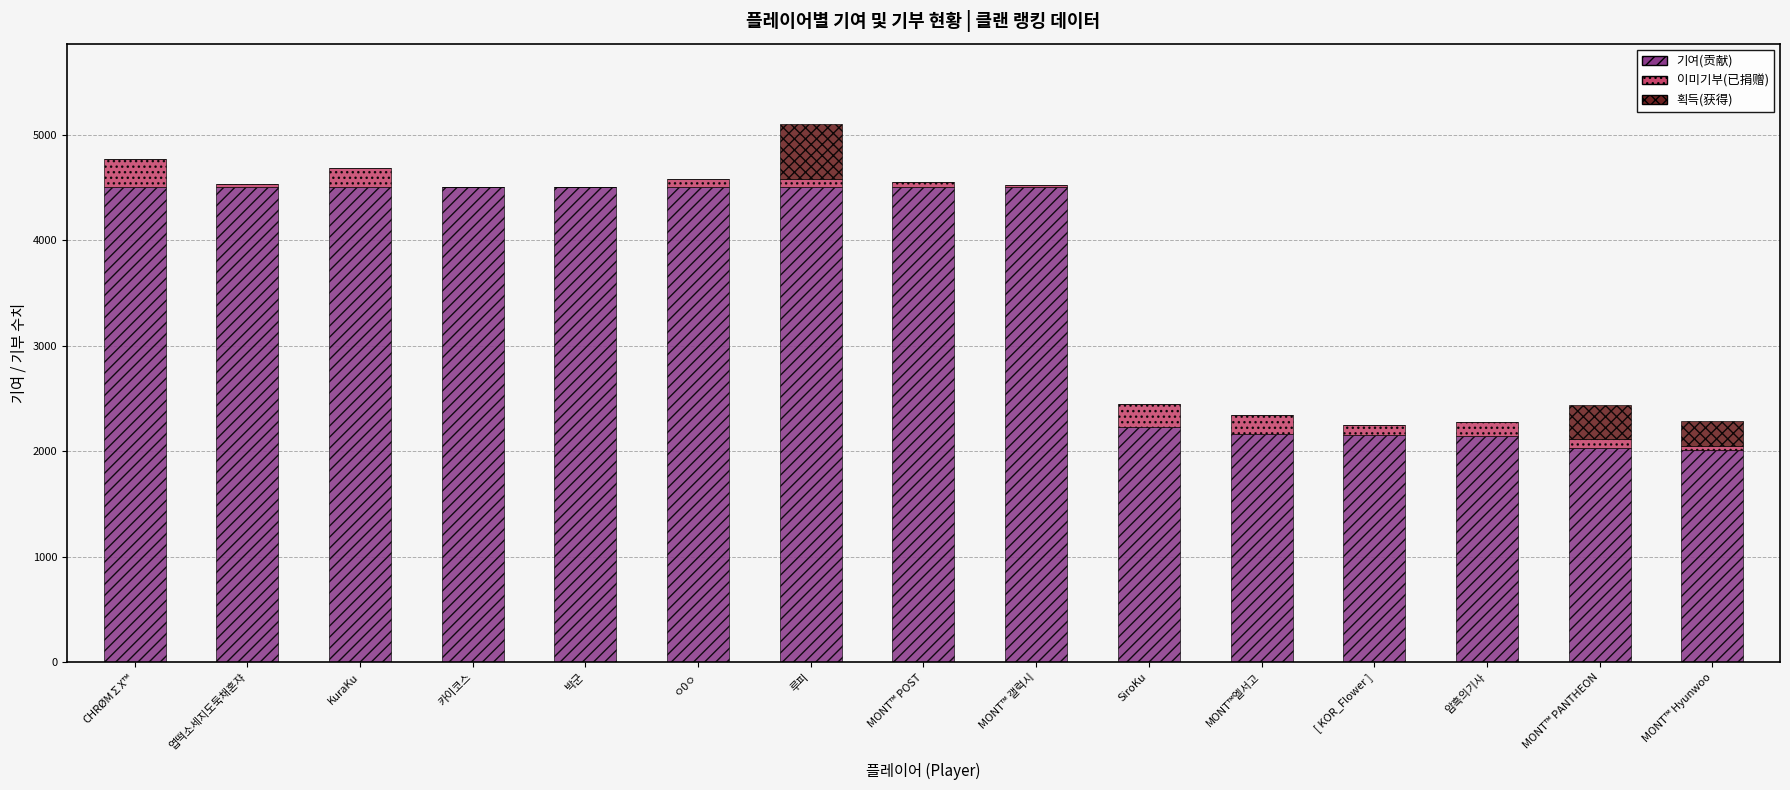

What is the maximum value for 기여(贡献)?

4500